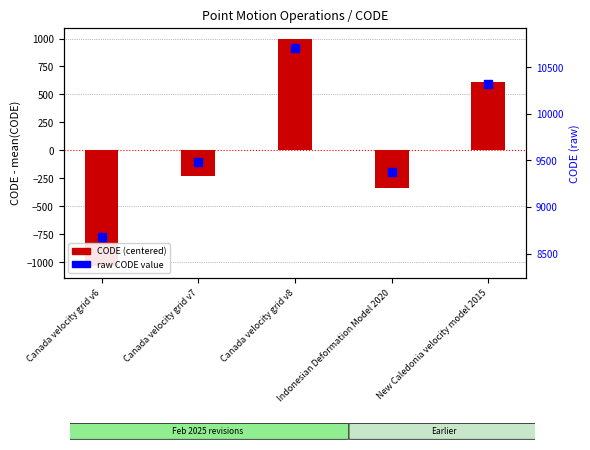

Which series has the largest total across all categories?

raw CODE value